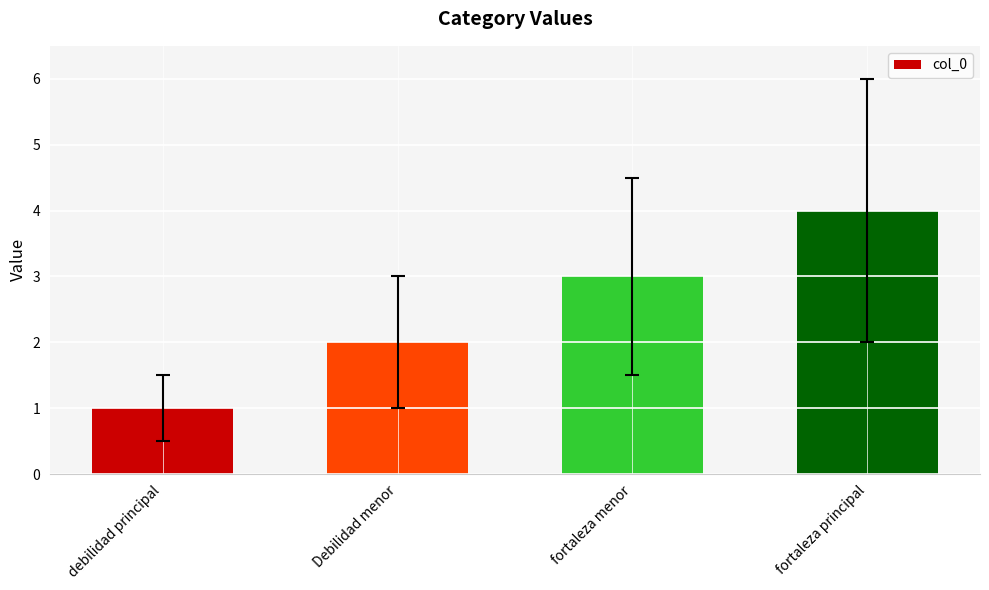

What is the sum of the values at fortaleza menor and debilidad principal?

4